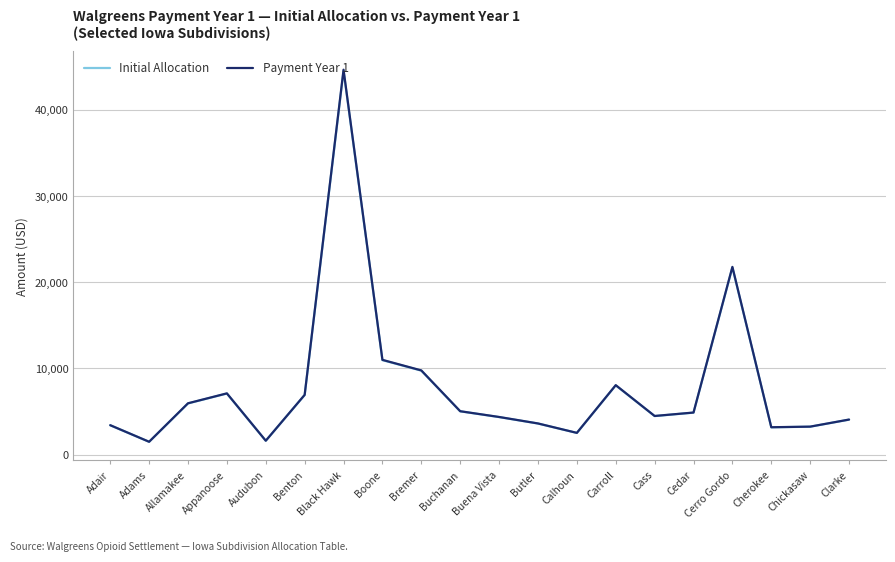

What is the highest value of the Initial Allocation series?

44523.7